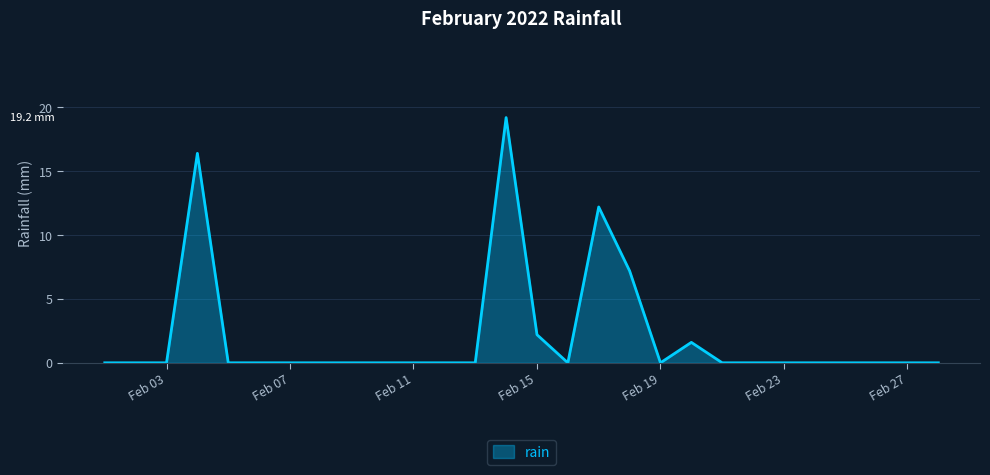

What is the greatest value displayed?

19.2